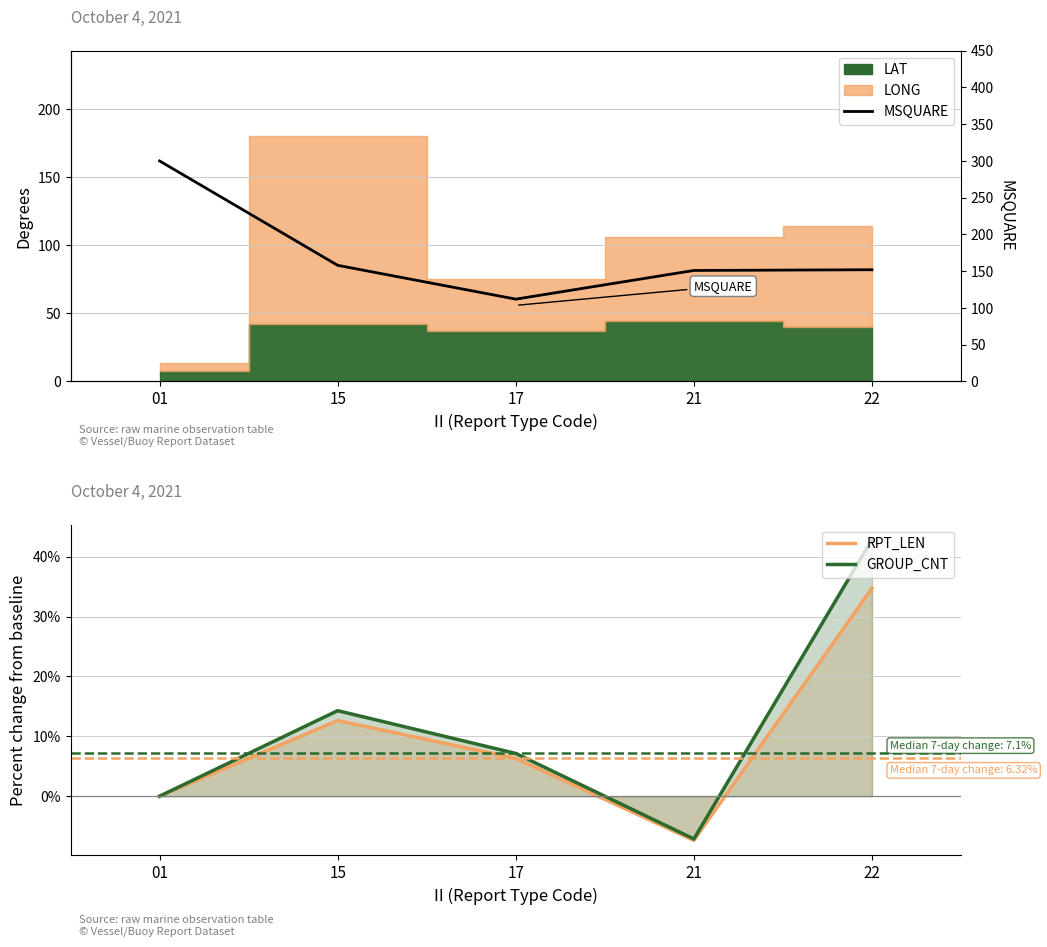

What is the total value across all series at 17?

125.5